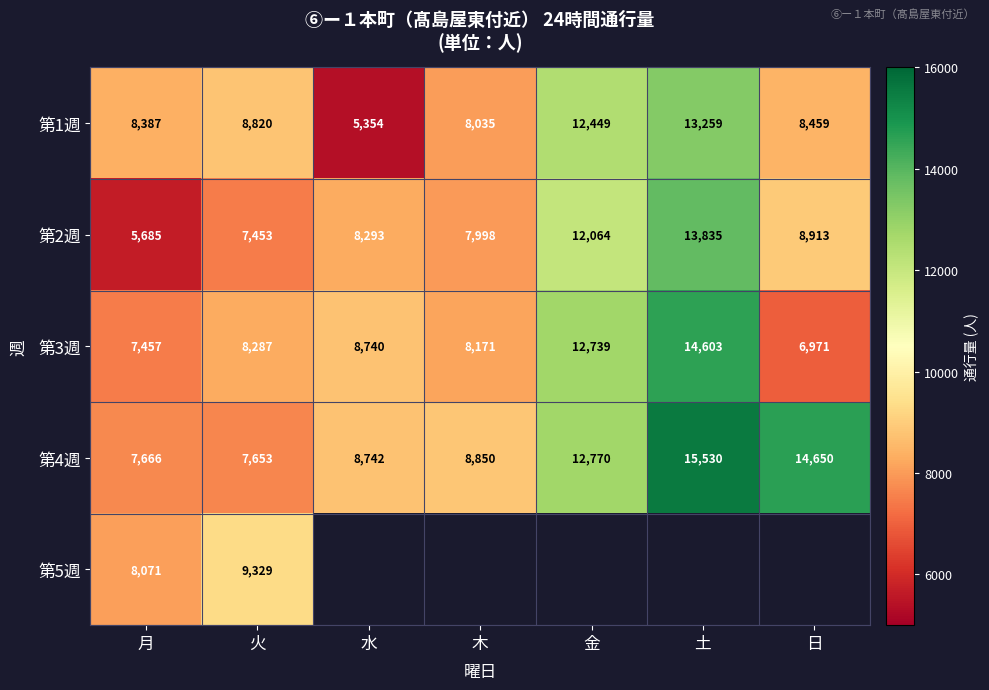

Which category has the highest value in the 第4週 series?

土